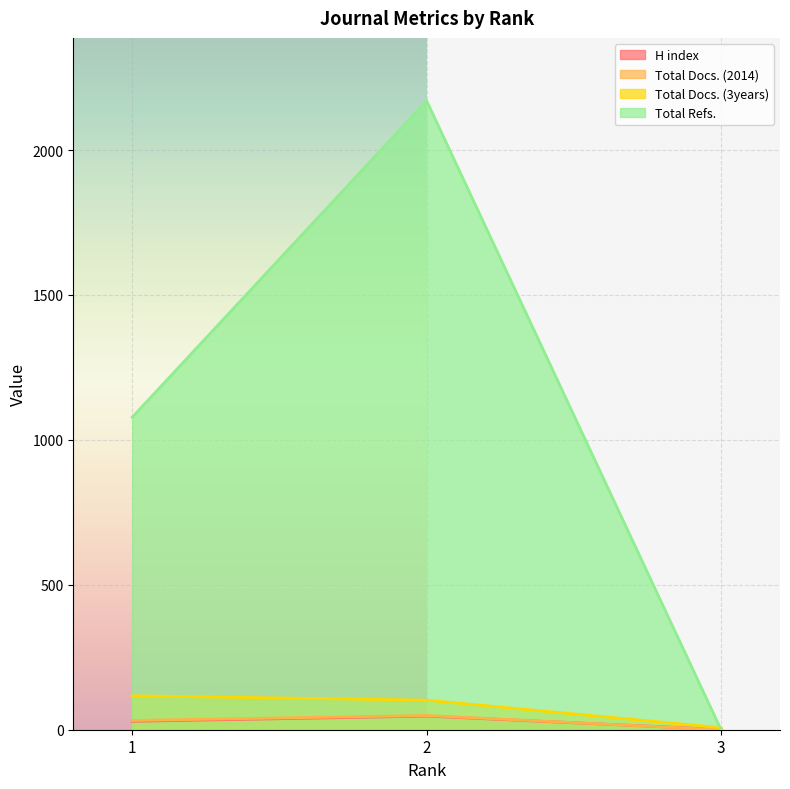

Where does the Total Docs. (3years) series first go above 102?

1